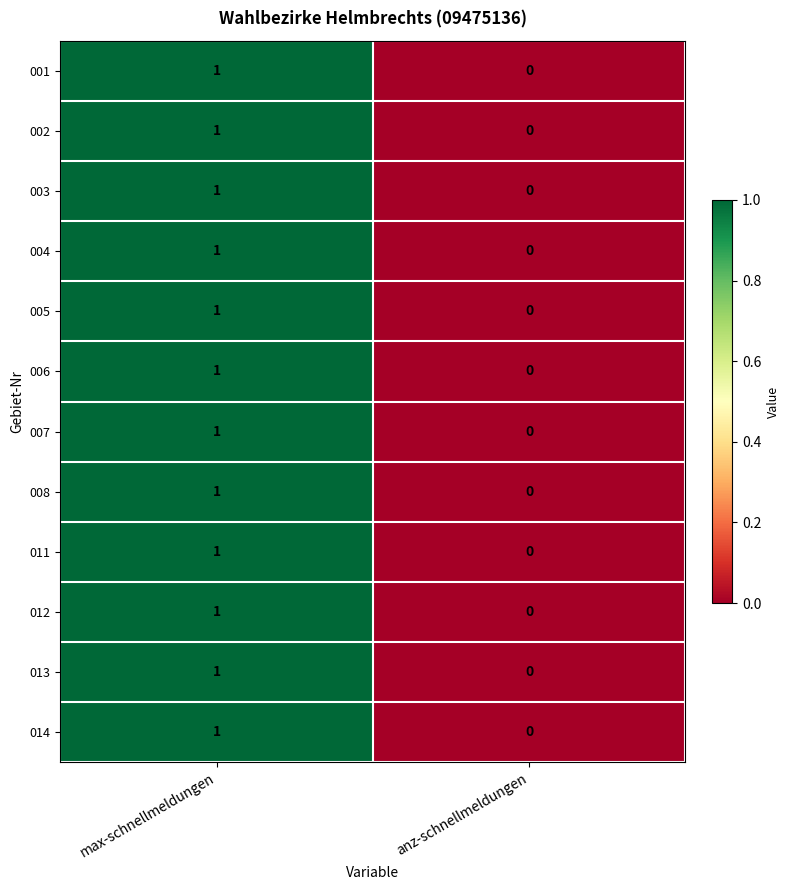

Reading left to right, list all the values displayed in this chart.

001: 1	0
002: 1	0
003: 1	0
004: 1	0
005: 1	0
006: 1	0
007: 1	0
008: 1	0
011: 1	0
012: 1	0
013: 1	0
014: 1	0